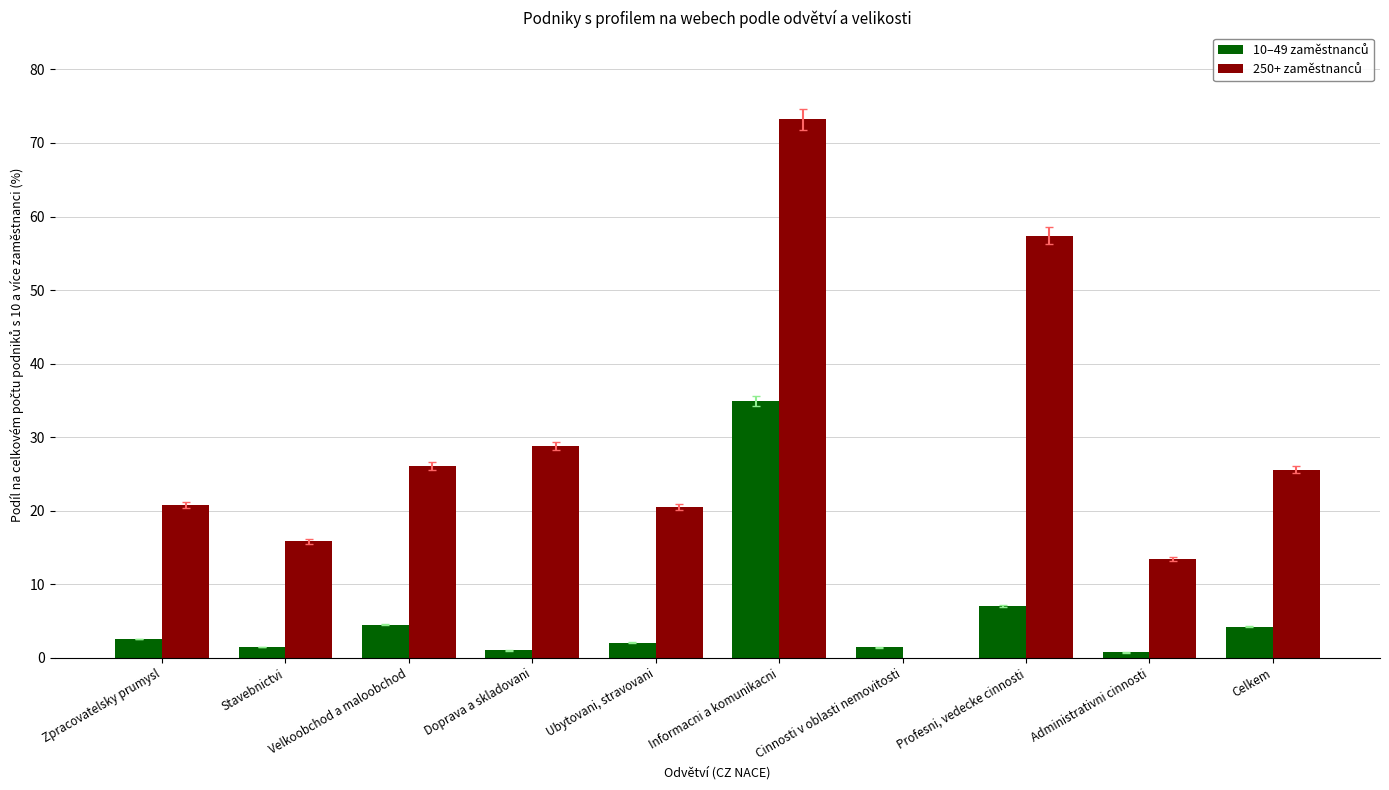

What is the total value across all series at Informacni a komunikacni?

108.1